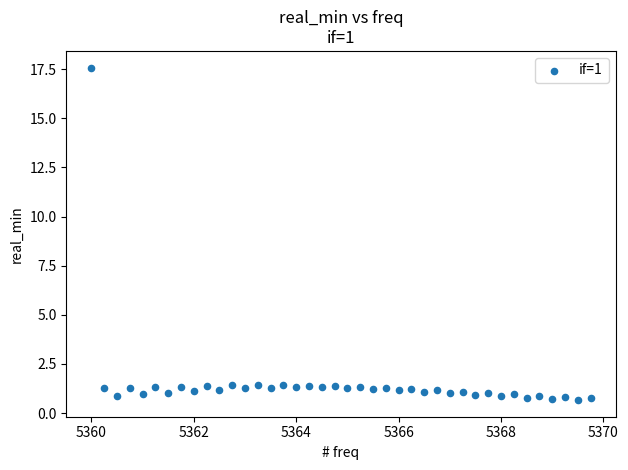

What is the range of X values (max minus min)?

9.8